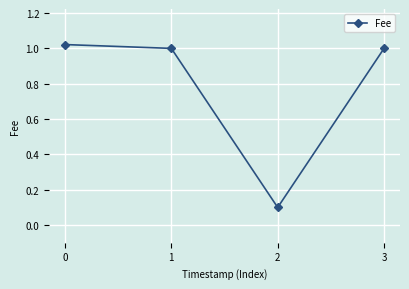

How many interior local valleys (lower than both neighbors) does the data have?

1